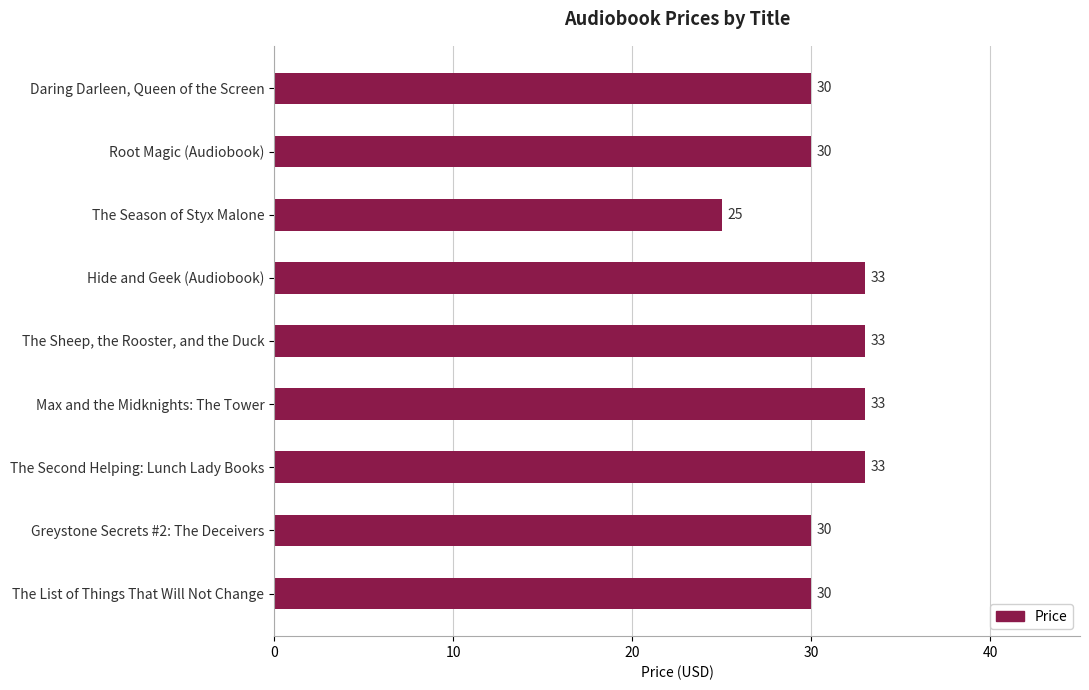

How many values are between 30 and 33?

8